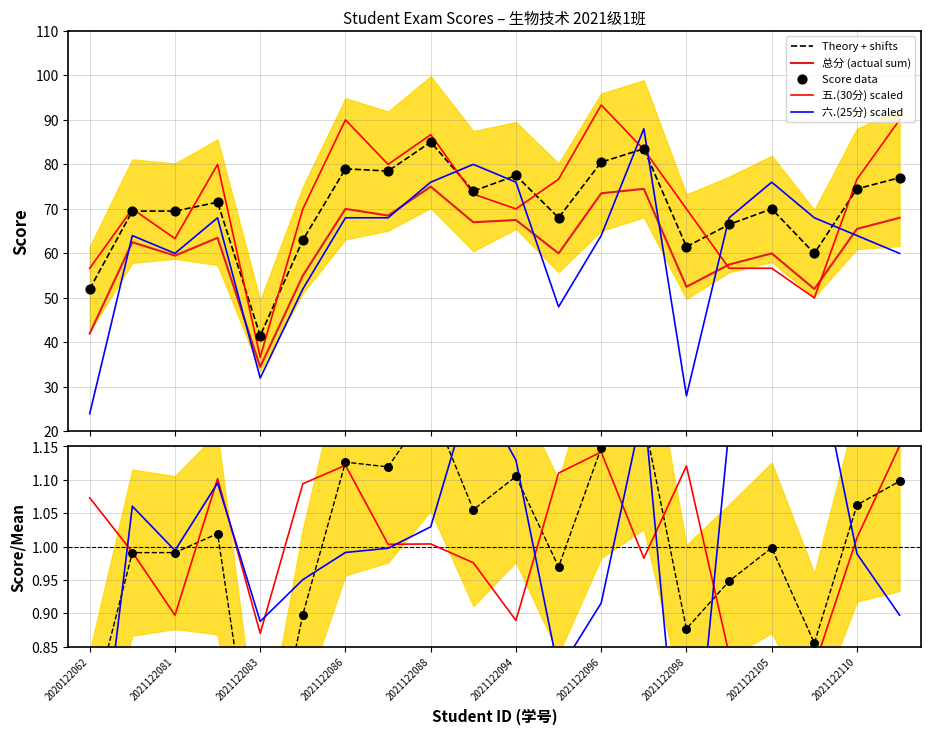

Which series contains the lowest Y value?

六.(25分)